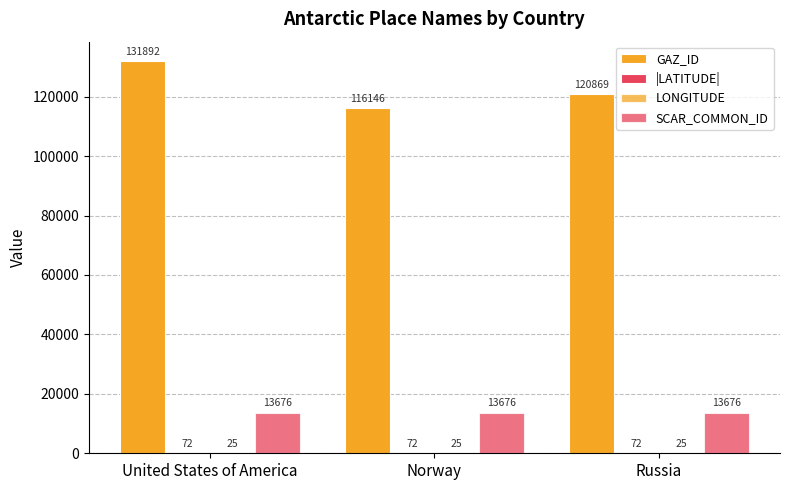

What is the value of the |LATITUDE| bar at the 2nd from the left?

72